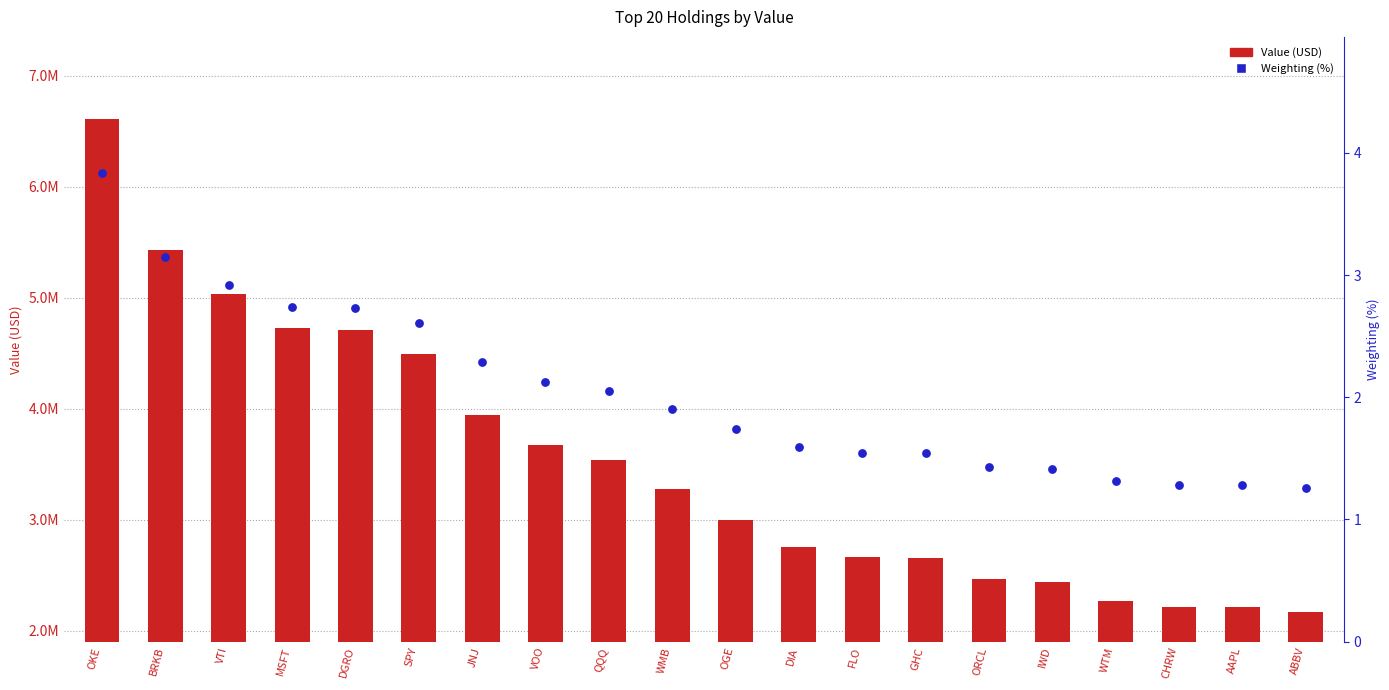

Which series reaches the maximum Y coordinate?

Value (USD)